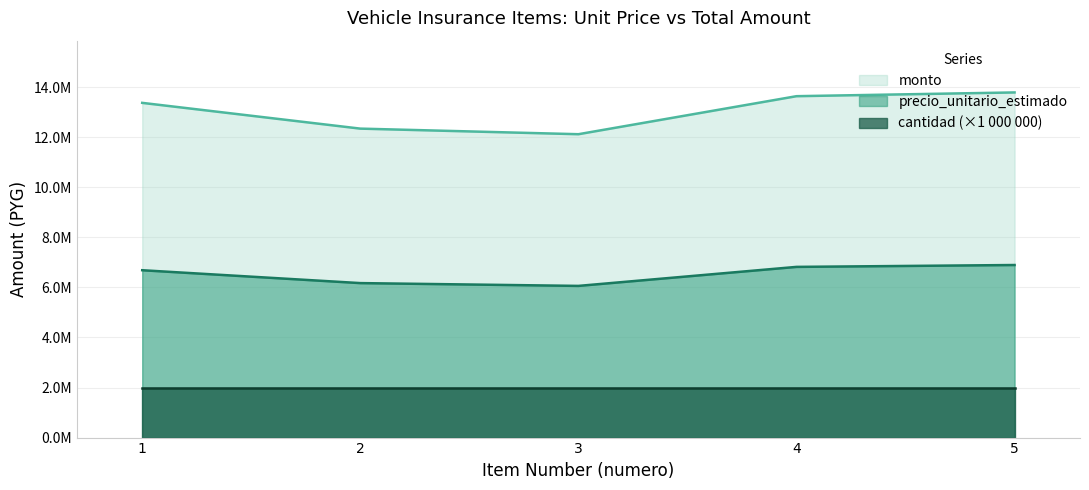

What is the difference between the monto values at 2 and 3?

111660